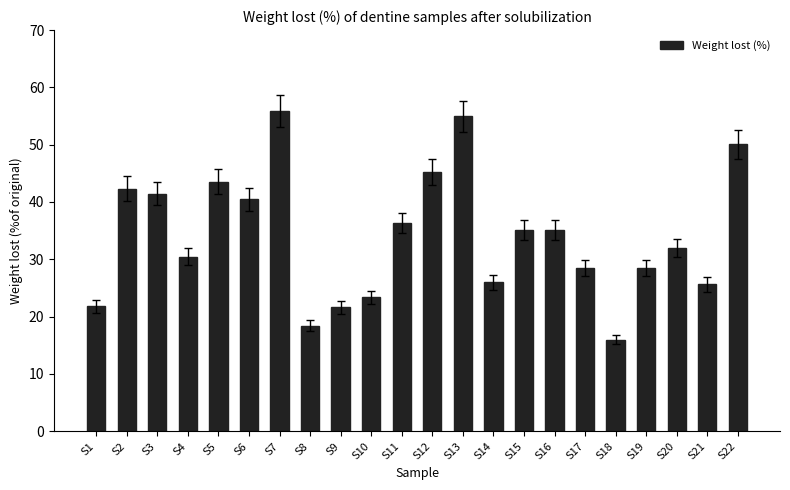

What is the value of the 17th bar from the left?

28.4